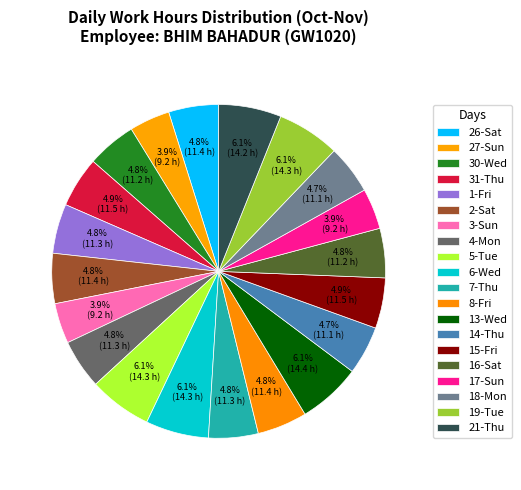

Which slice is the largest?

13-Wed